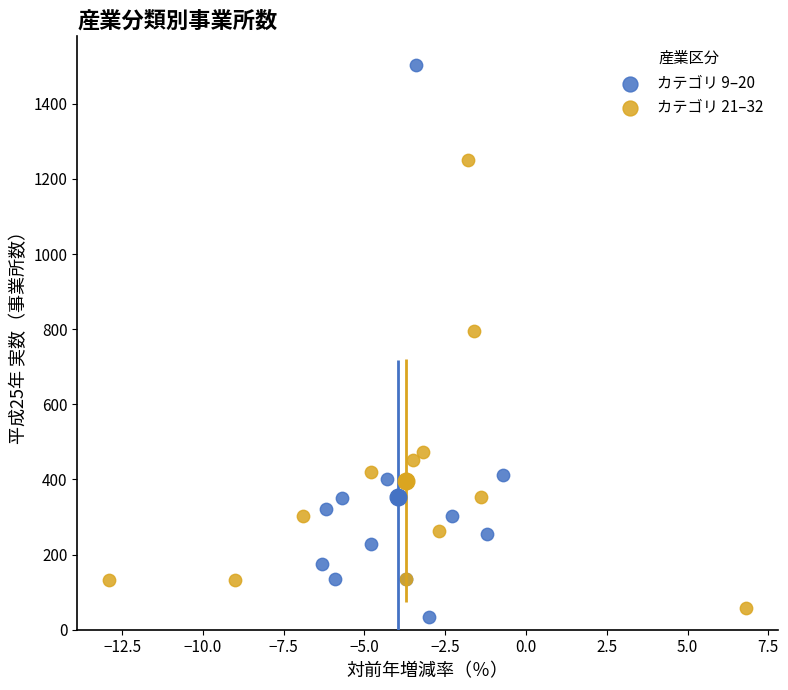

Which series contains the highest Y value?

カテゴリ 9–20